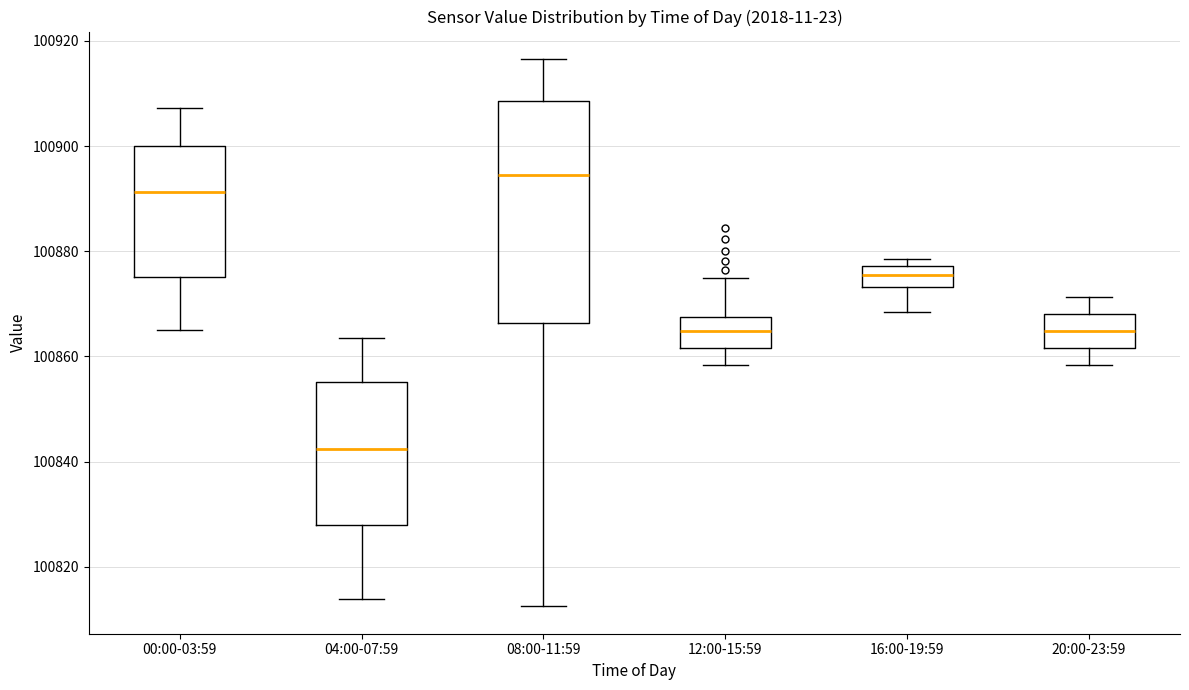

Where does the lower whisker of the box for 16:00-19:59 end on the y-axis? The values are not printed on the chart, so give them approximately, as read against the axis.

100868